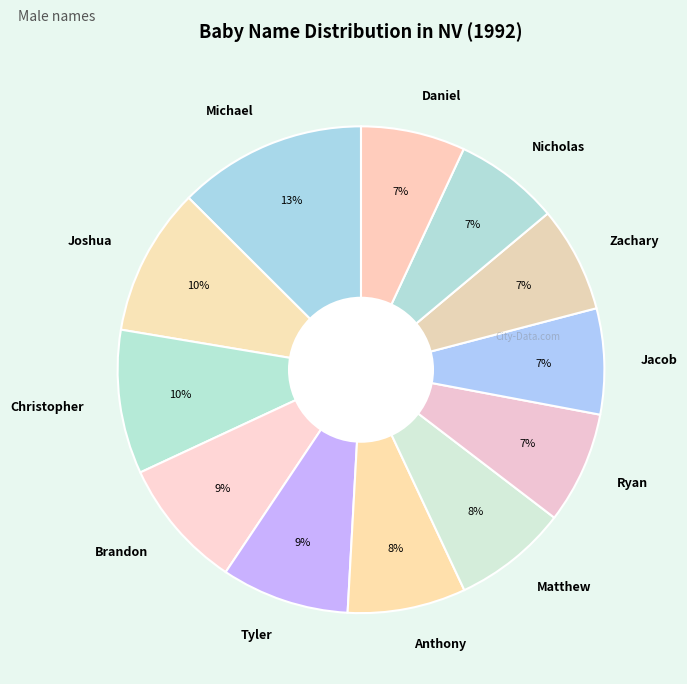

Between Brandon and Zachary, which is larger?

Brandon